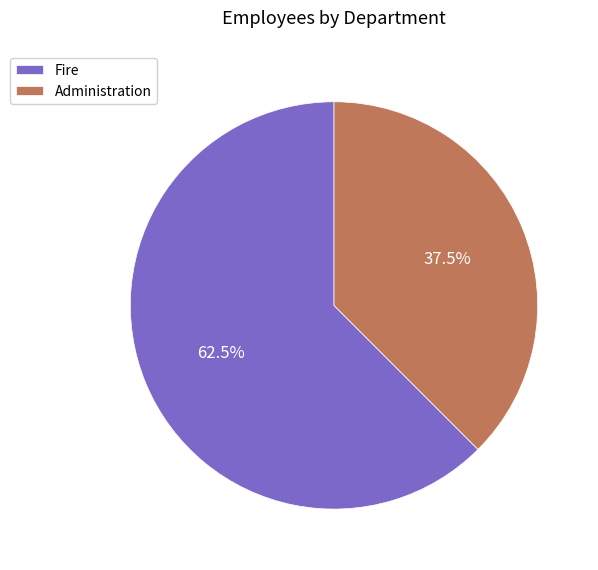

Which slice is the smallest?

Administration